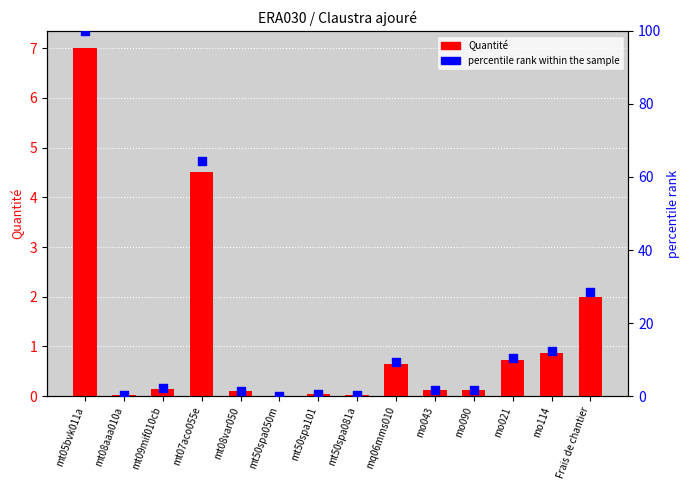

What are all the series names shown in the legend?

Quantité, percentile rank within the sample